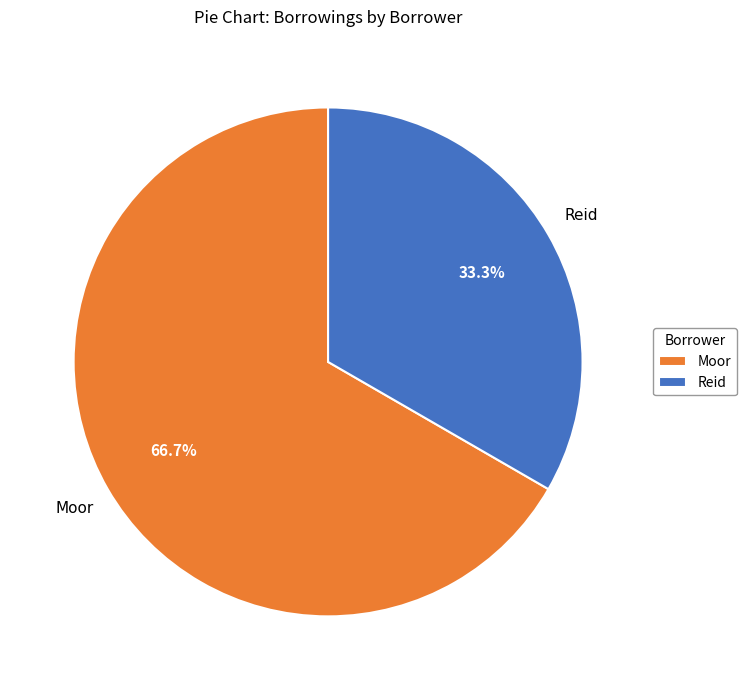

Rank the categories by value from highest to lowest.

Moor, Reid